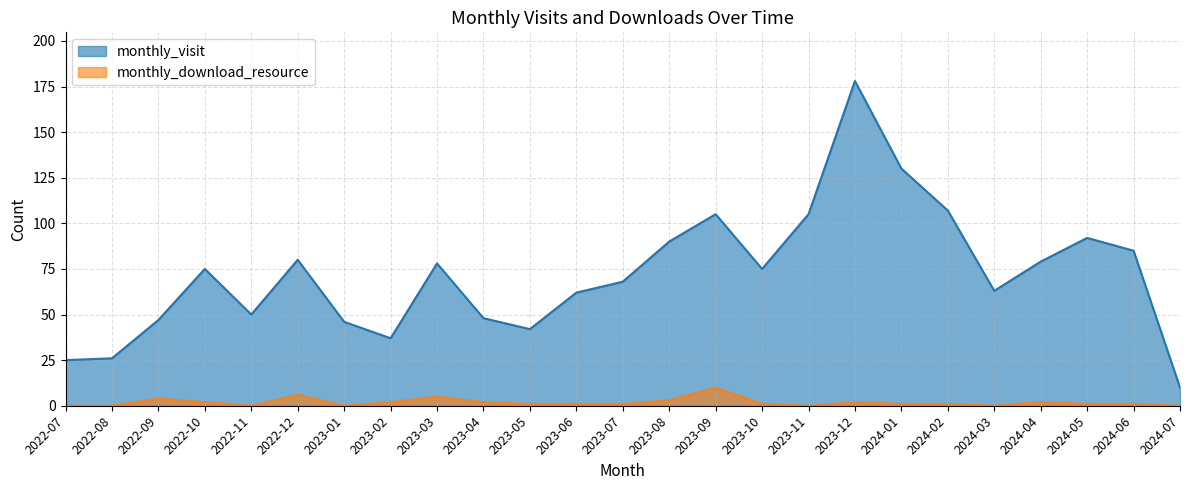

At which label does monthly_download_resource reach its minimum?

2022-07